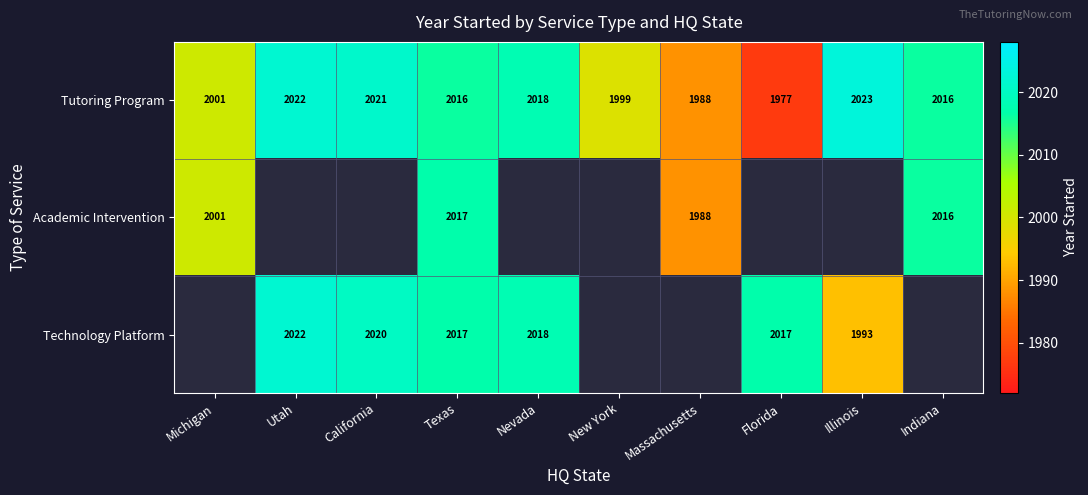

Is it true that Tutoring Program equals 1050.9 at California?

False